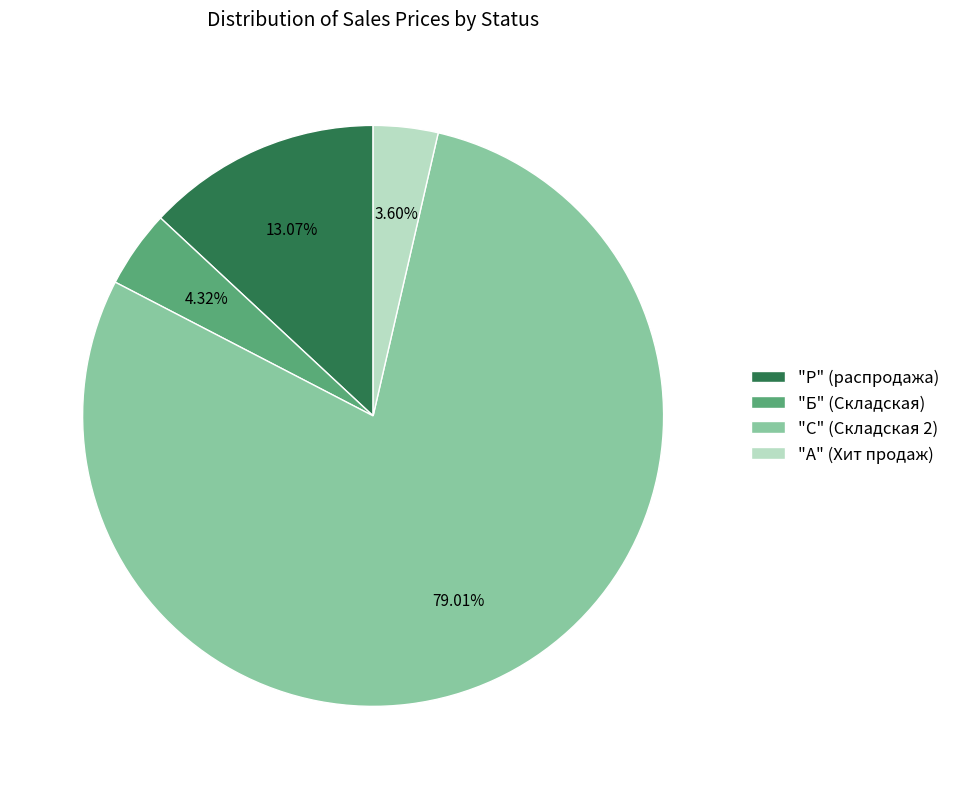

Is there any slice that represents more than half of the pie?

Yes